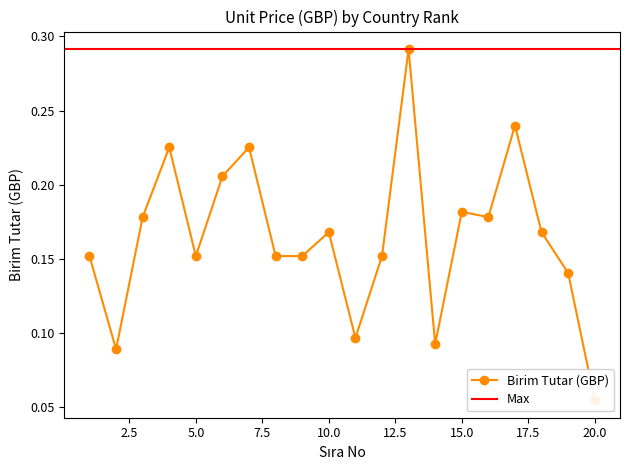

How many values are between 0 and 1?

20